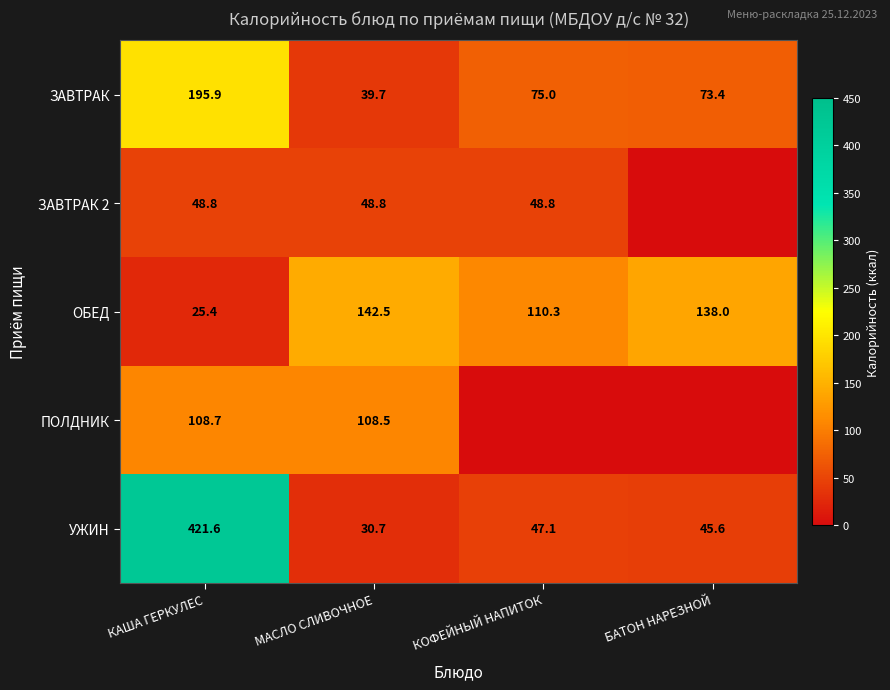

List the labels in order of ЗАВТРАК value, largest first.

КАША ГЕРКУЛЕС, КОФЕЙНЫЙ НАПИТОК, БАТОН НАРЕЗНОЙ, МАСЛО СЛИВОЧНОЕ